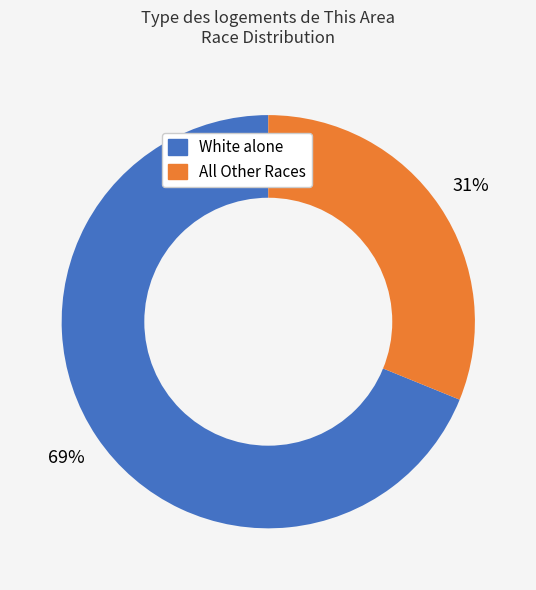

Is there any slice that represents more than half of the pie?

Yes